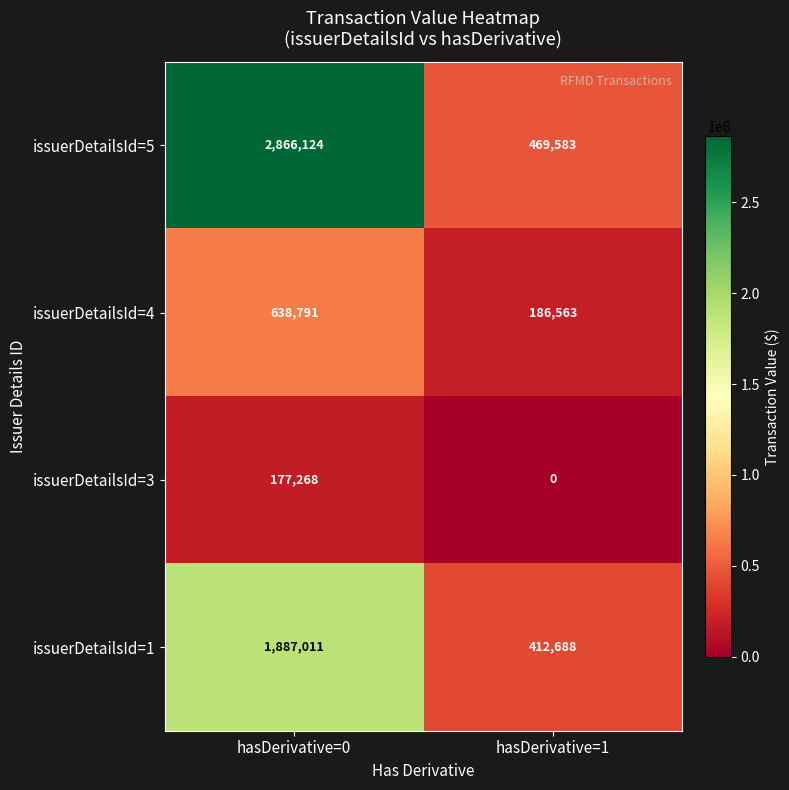

What is the difference between the maximum and minimum values in the issuerDetailsId=5 series?

2396541